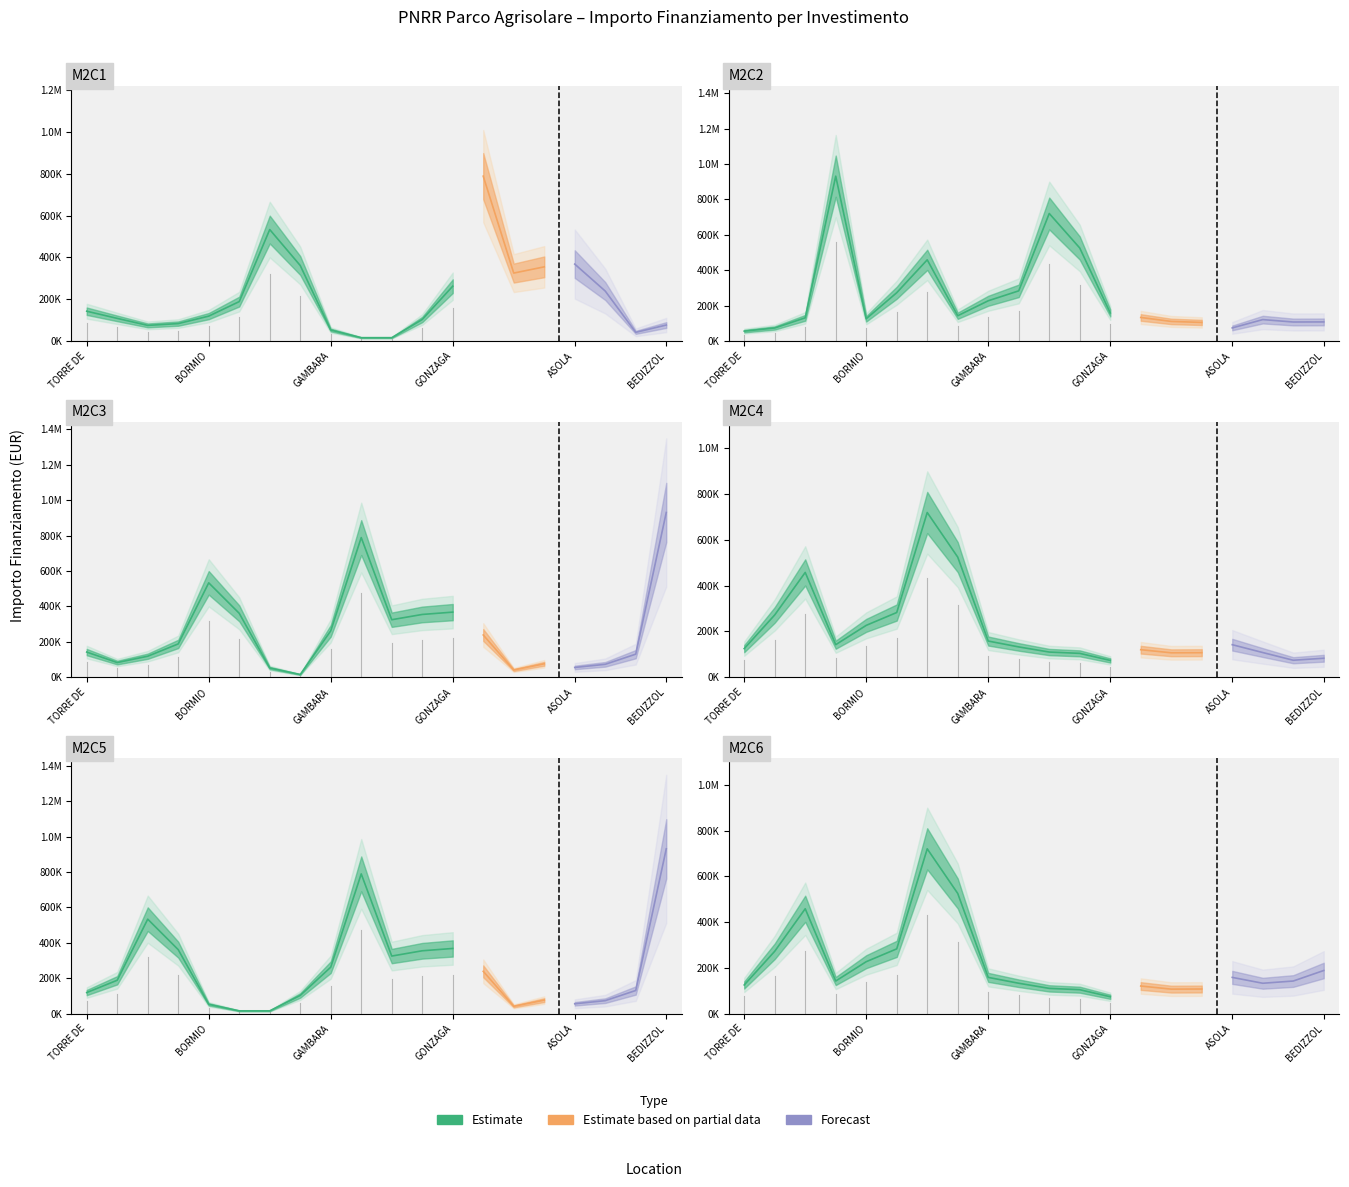

How many lines are shown in the chart?

3